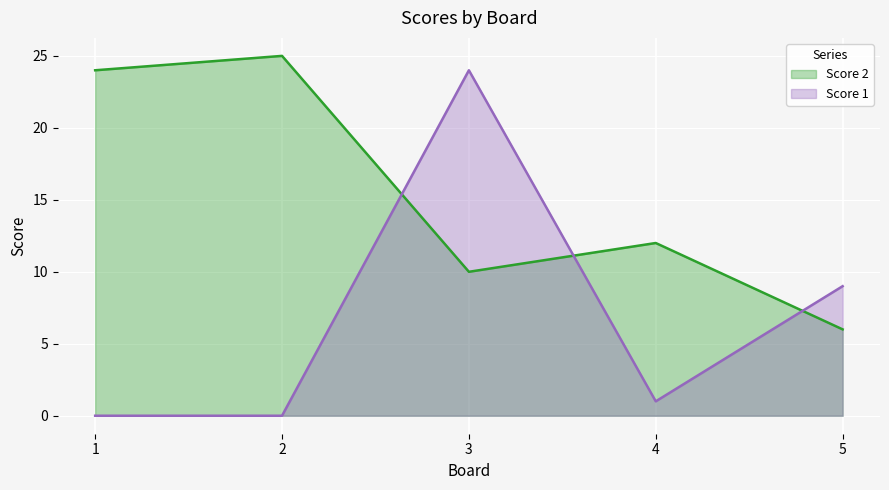

At which category does Score 1 reach its first local peak?

3